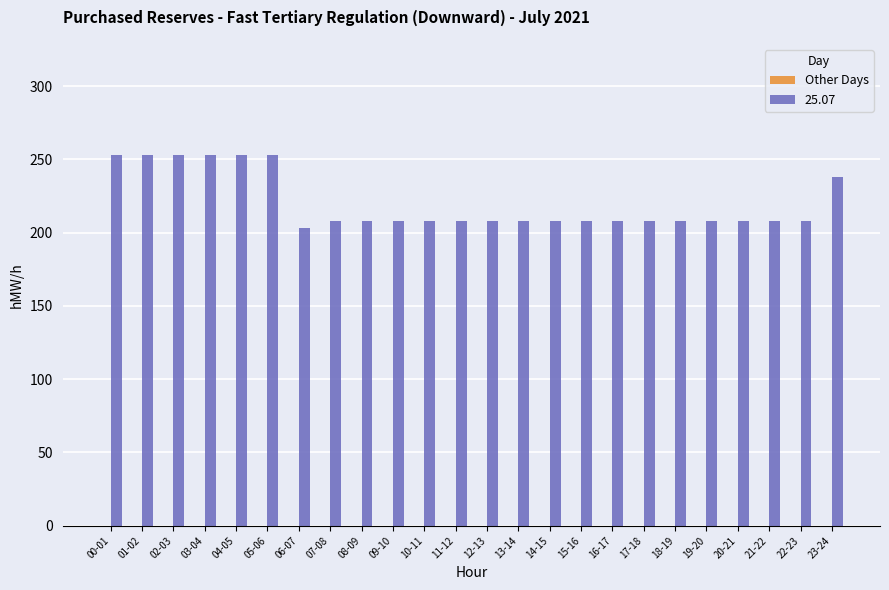

Between 00-01 and 11-12, which is larger?

00-01